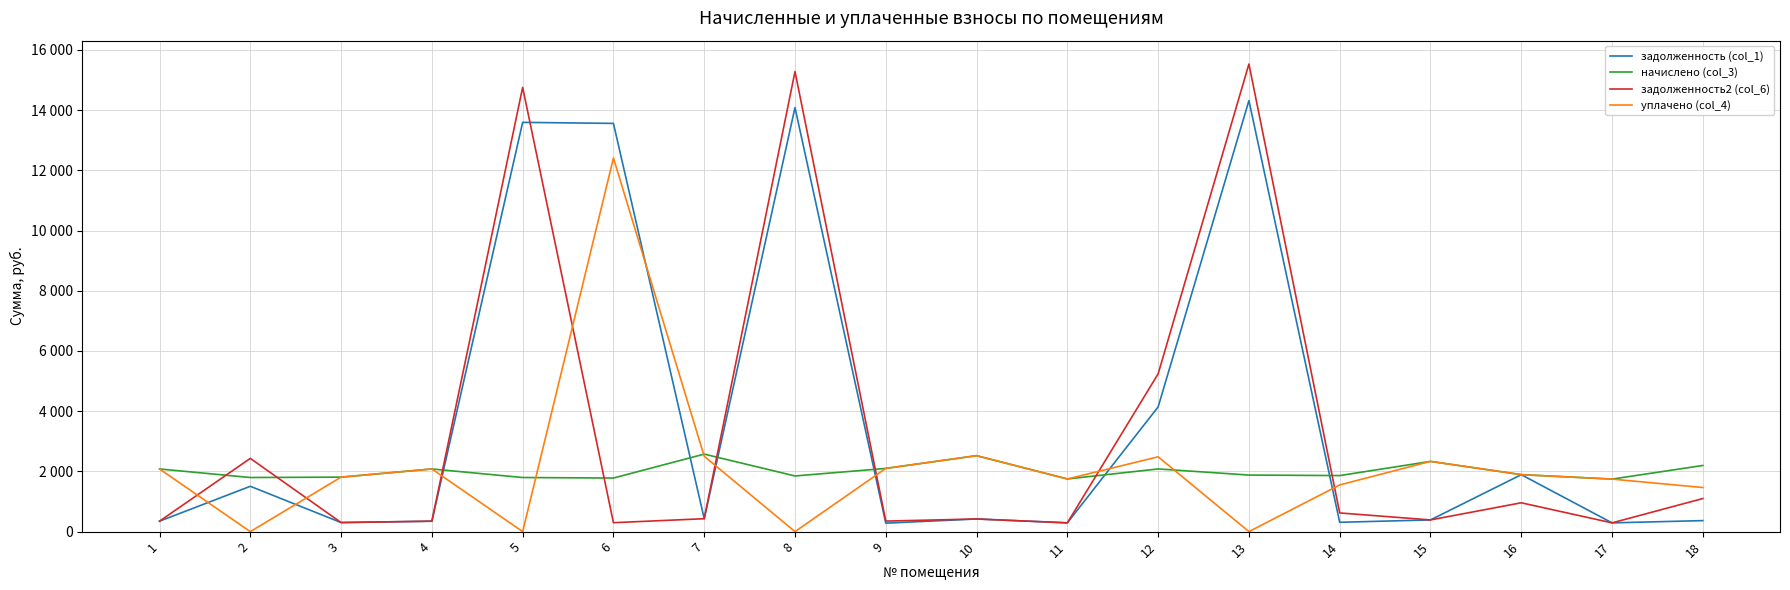

The value of уплачено (col_4) at 8 is 0.0. True or false?

True